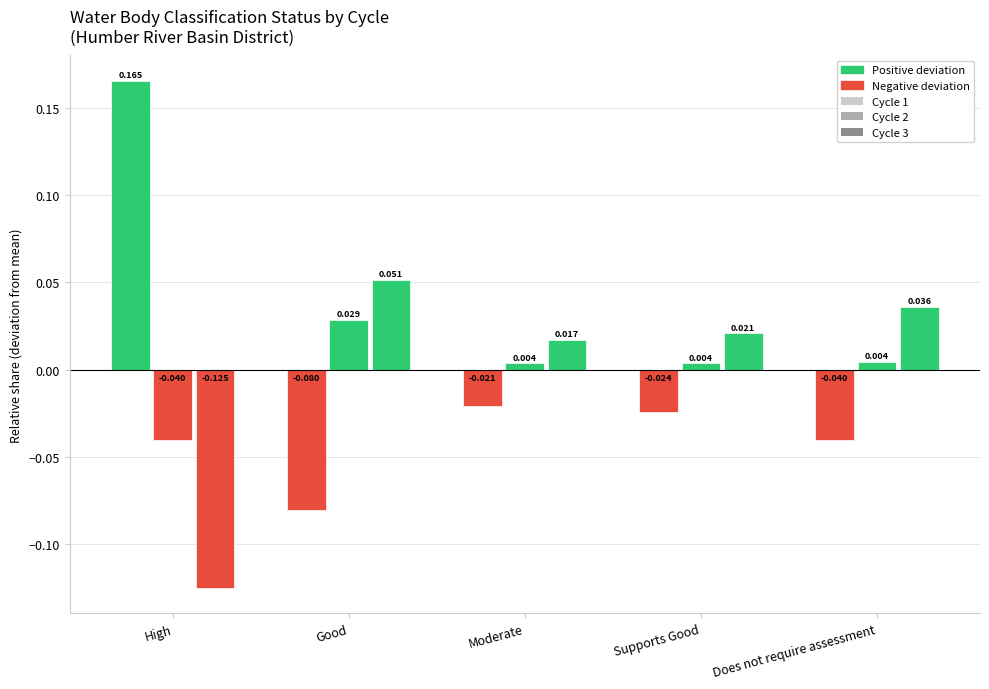

Count the number of categories in the chart.

5